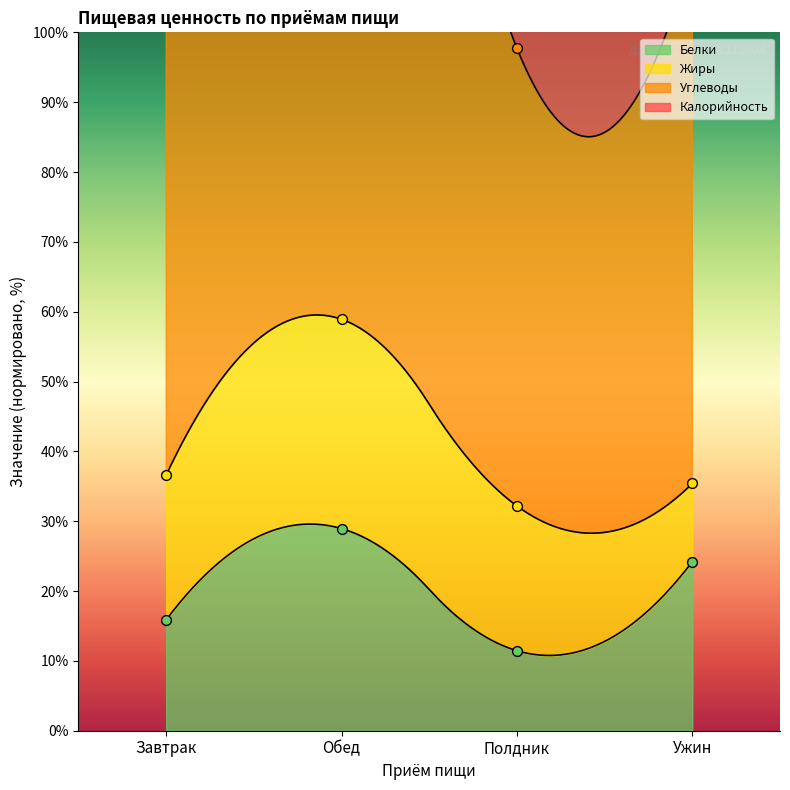

At which category is the sum across all series the highest?

Обед